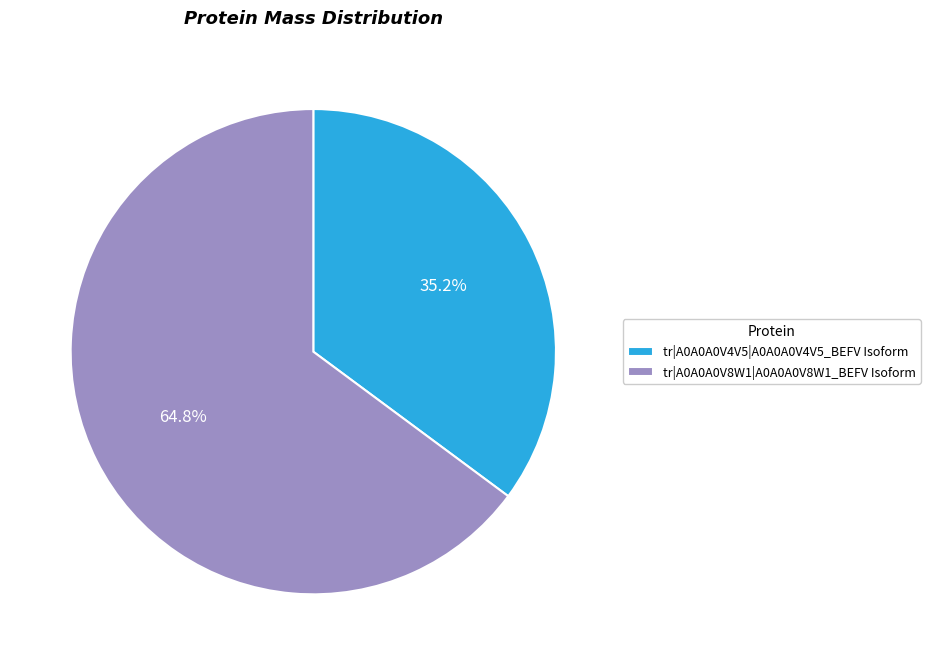

What is the ratio of the value at tr|A0A0A0V8W1|A0A0A0V8W1_BEFV Isoform to the value at tr|A0A0A0V4V5|A0A0A0V4V5_BEFV Isoform?

1.8